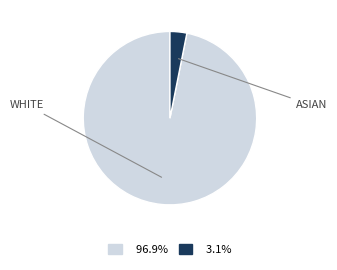

Does any single category account for the majority?

Yes